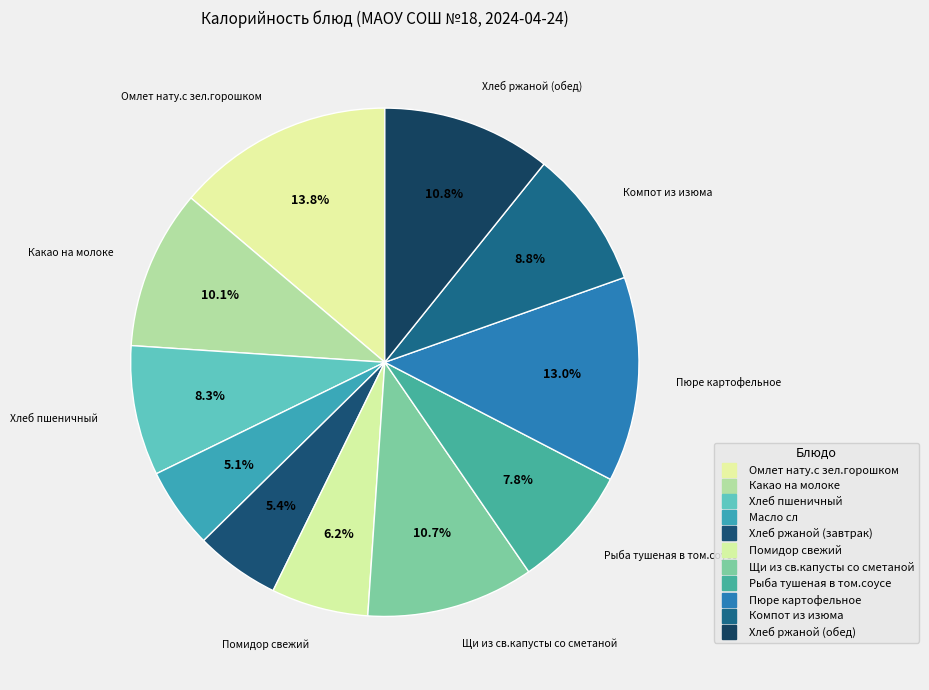

What is the largest slice in the pie chart?

Омлет нату.с зел.горошком